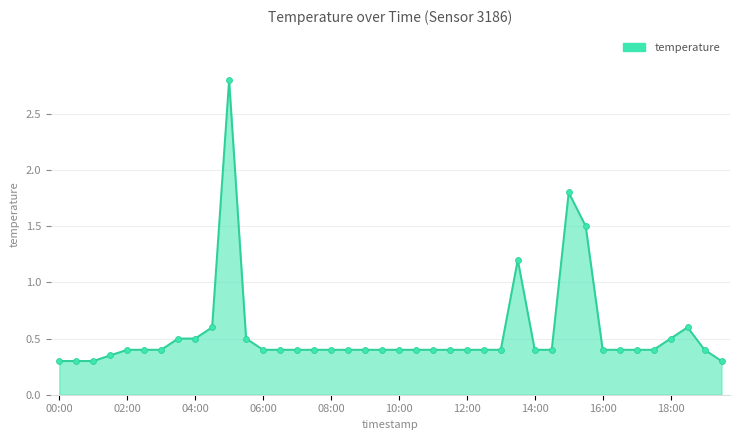

What is the difference between the maximum and minimum values?

2.5